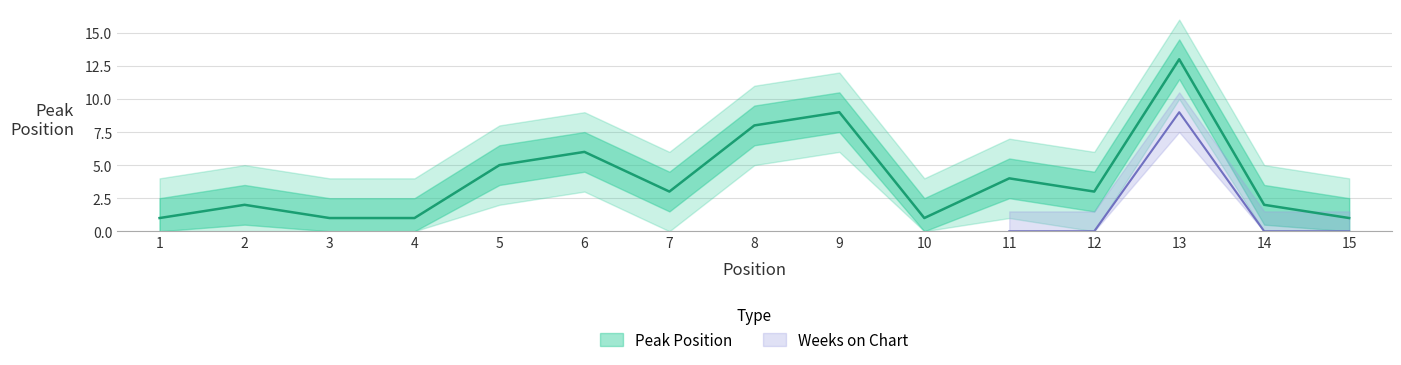

True or false: the data has more than 1 interior local peaks.

True